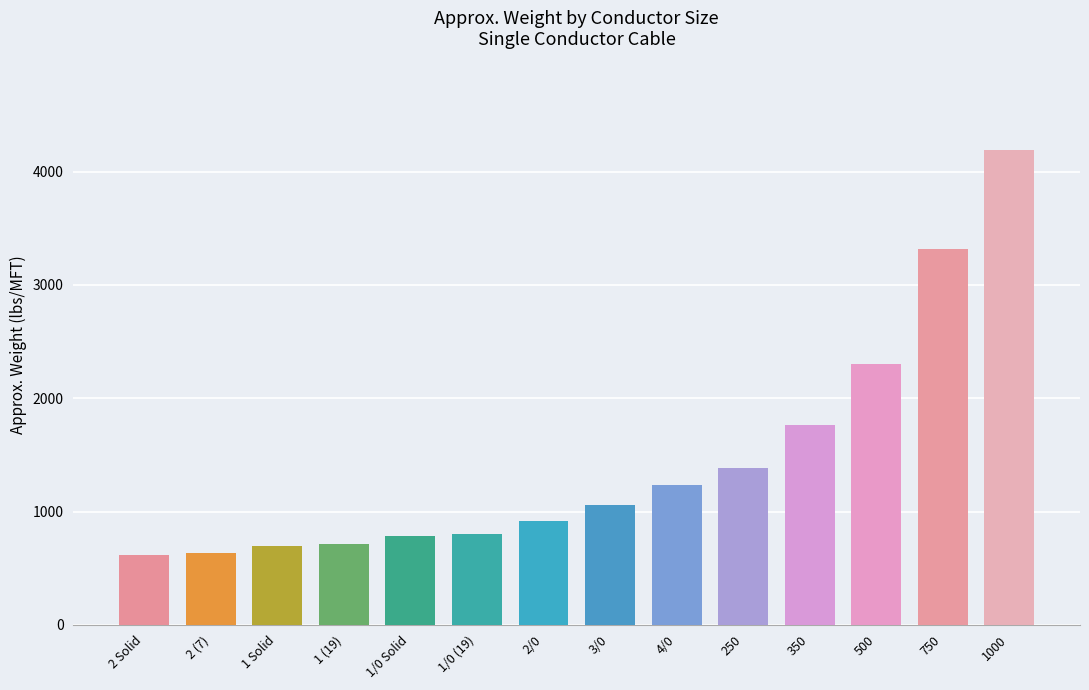

How many data points does each series have?

14